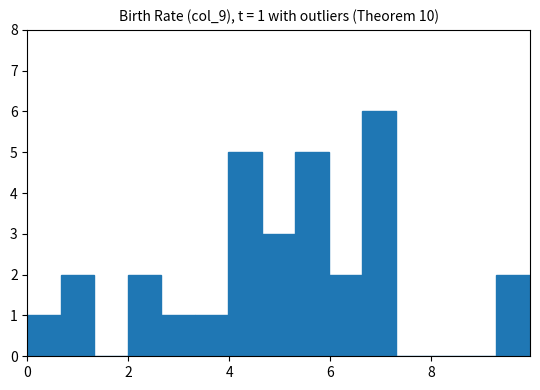

Read against the x-axis, roughly where is the centre of the tallest bar?

7.0